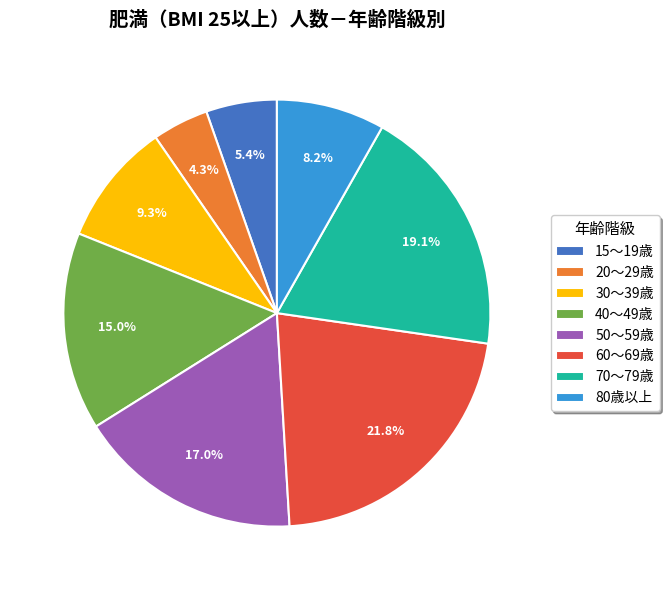

The 50～59歳 slice represents 28% of the pie. True or false?

False